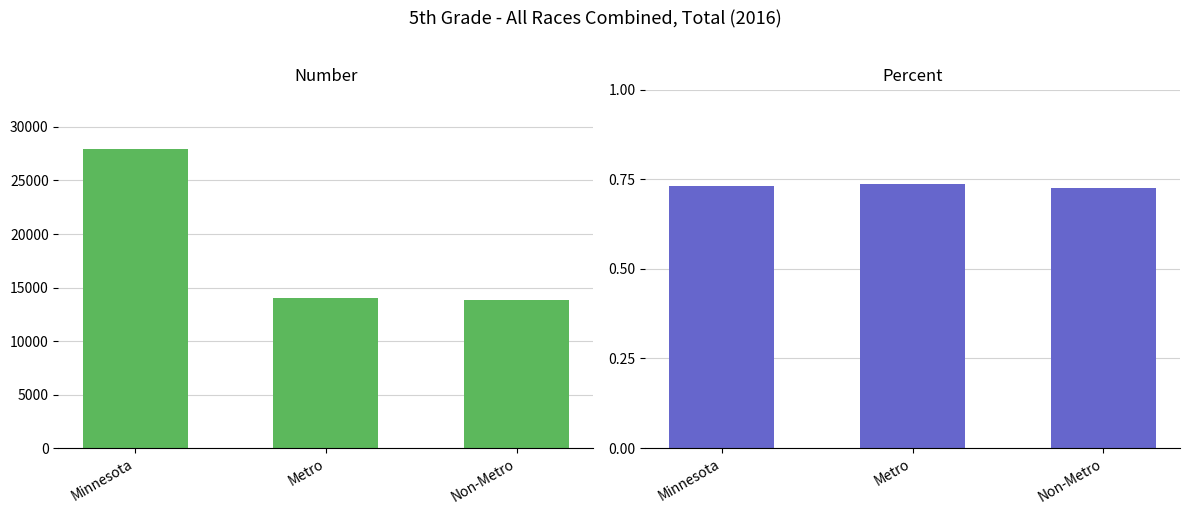

At which label does Number reach its peak?

Minnesota